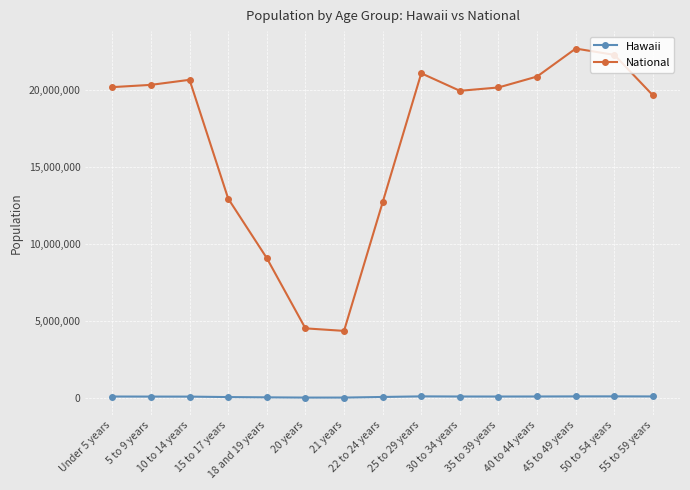

Is it true that Hawaii equals 97302 at 25 to 29 years?

True